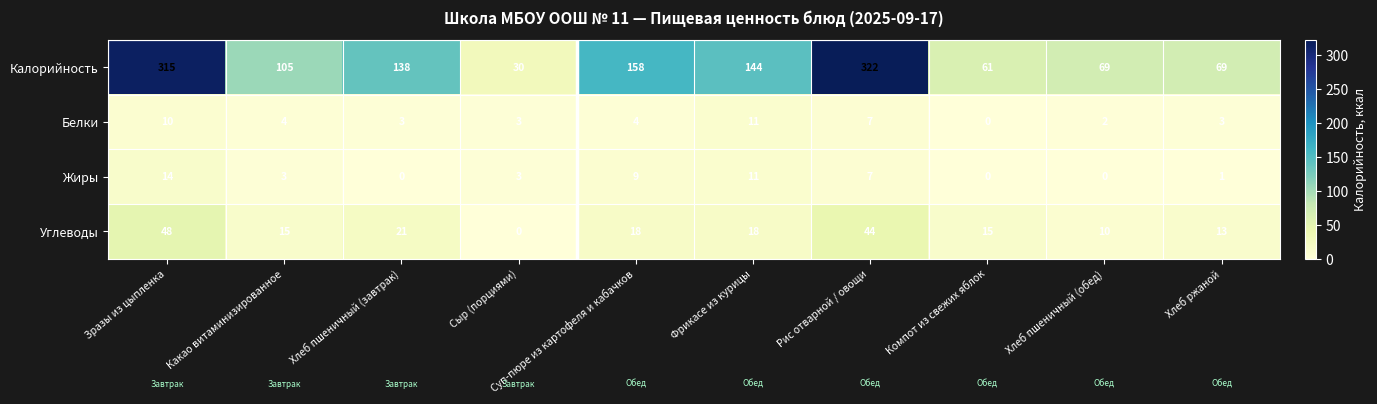

What is the difference between the highest and lowest values at Какао витаминизированное?

102